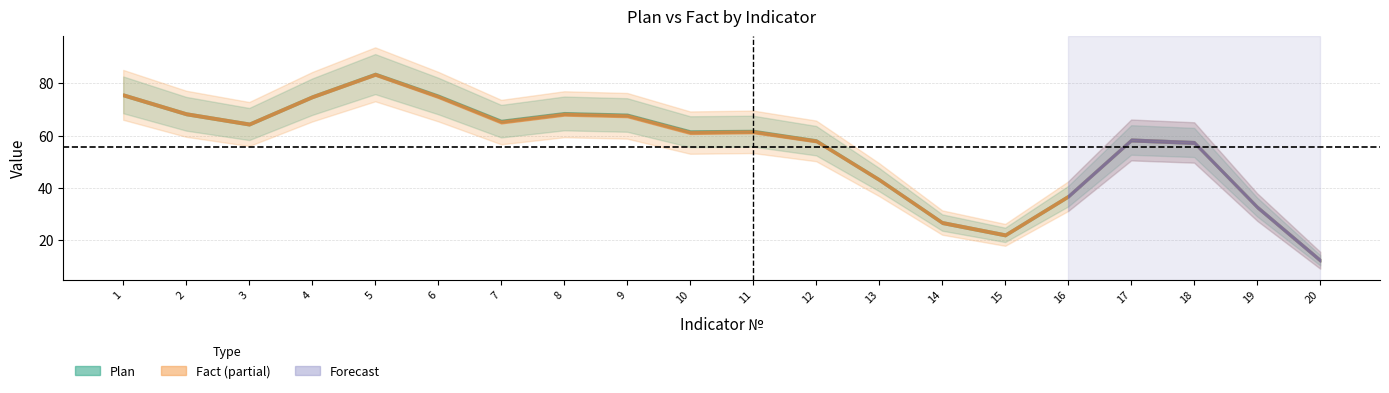

Where is Plan nearest to the value 50?

13